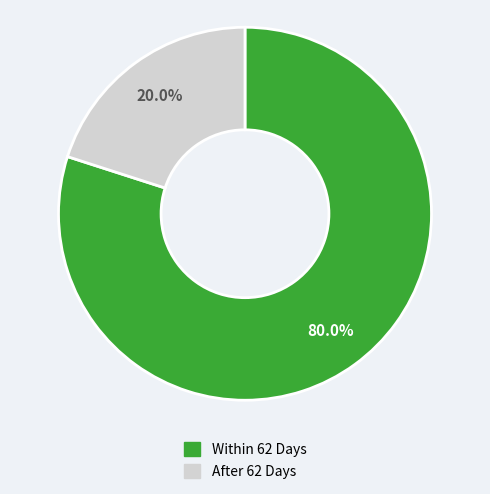

Is there a majority slice in this chart?

Yes